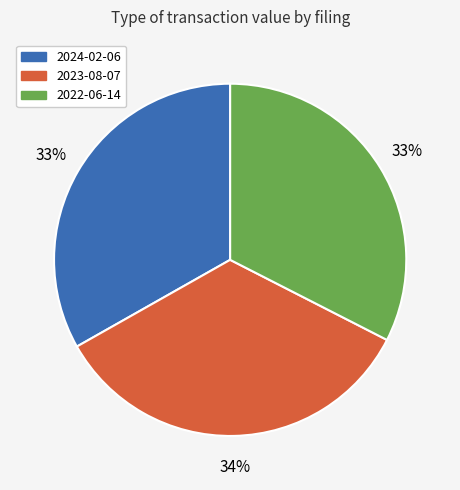

To the nearest percent, what is the average slice percentage?

33%